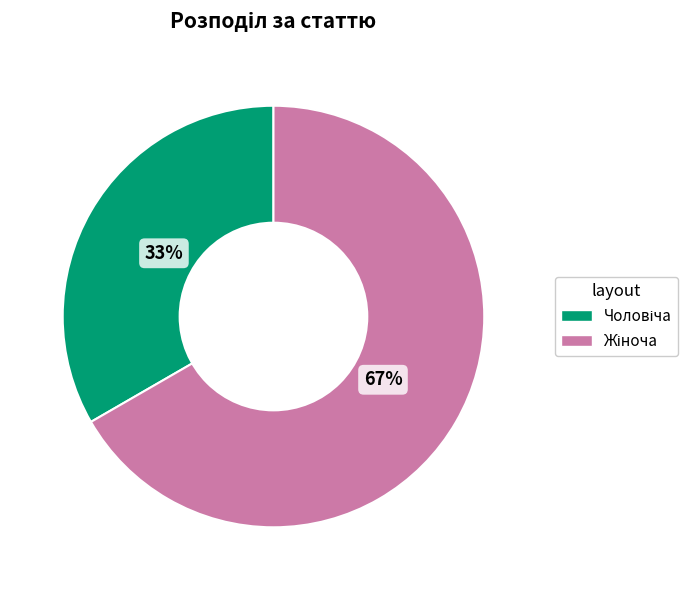

Does any single category account for the majority?

Yes